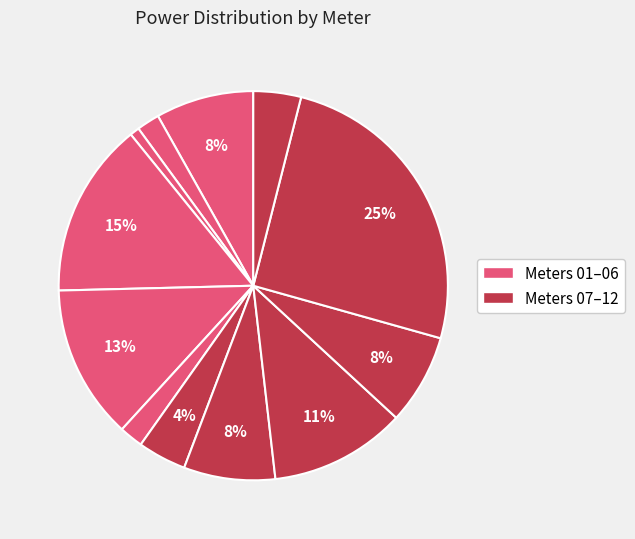

To the nearest percent, what is the average slice percentage?

8%